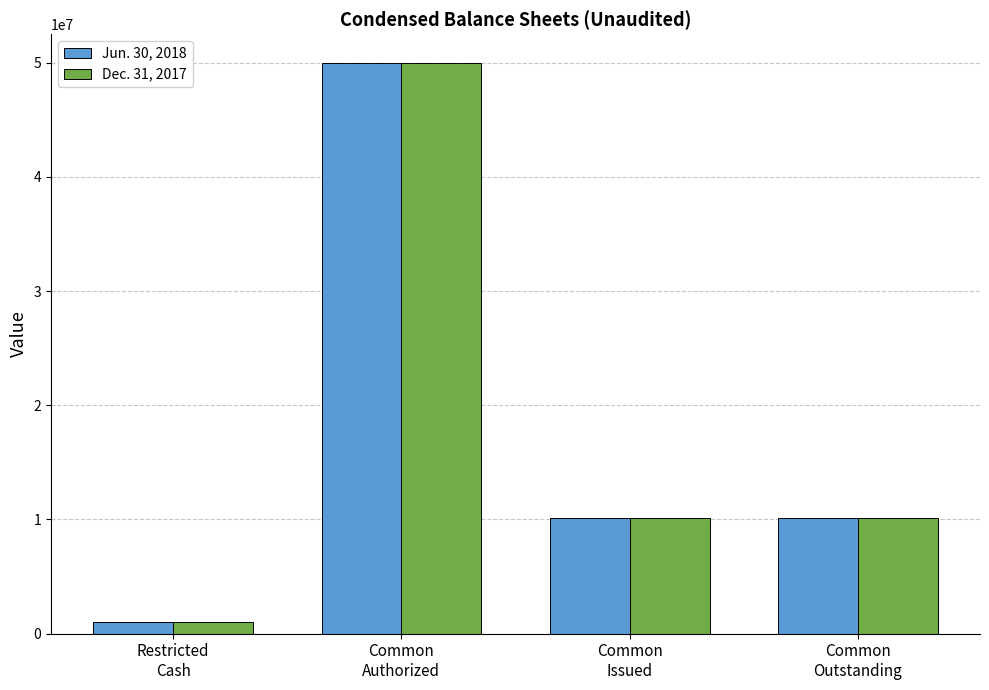

What is the average value of the Jun. 30, 2018 series?

17821967